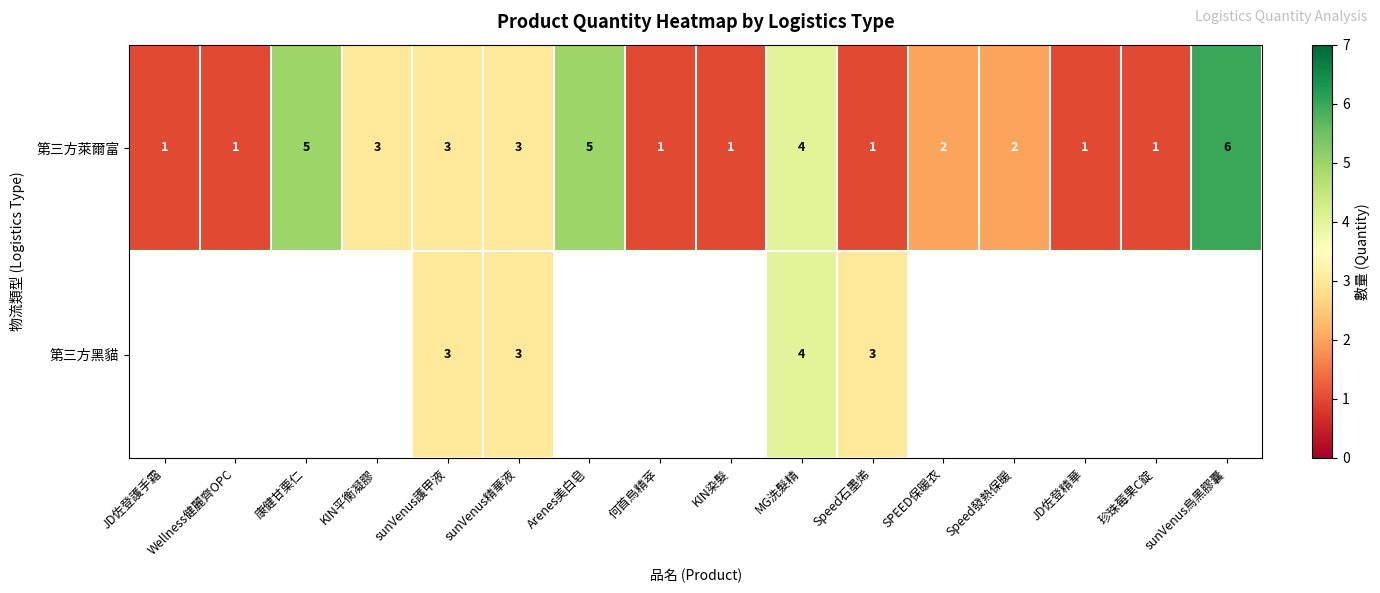

At how many categories does at least one series exceed 3?

4